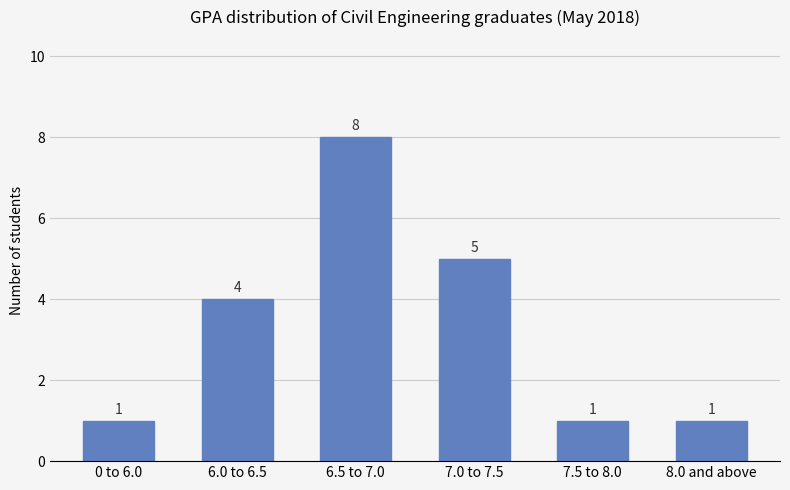

Is it true that the value at 7.5 to 8.0 is 1?

True